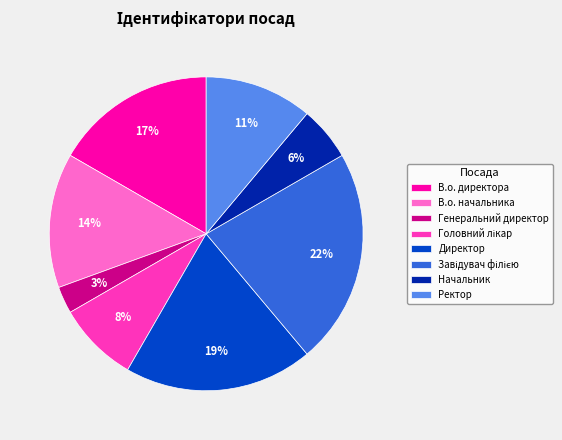

To the nearest percent, what portion does Начальник represent?

6%